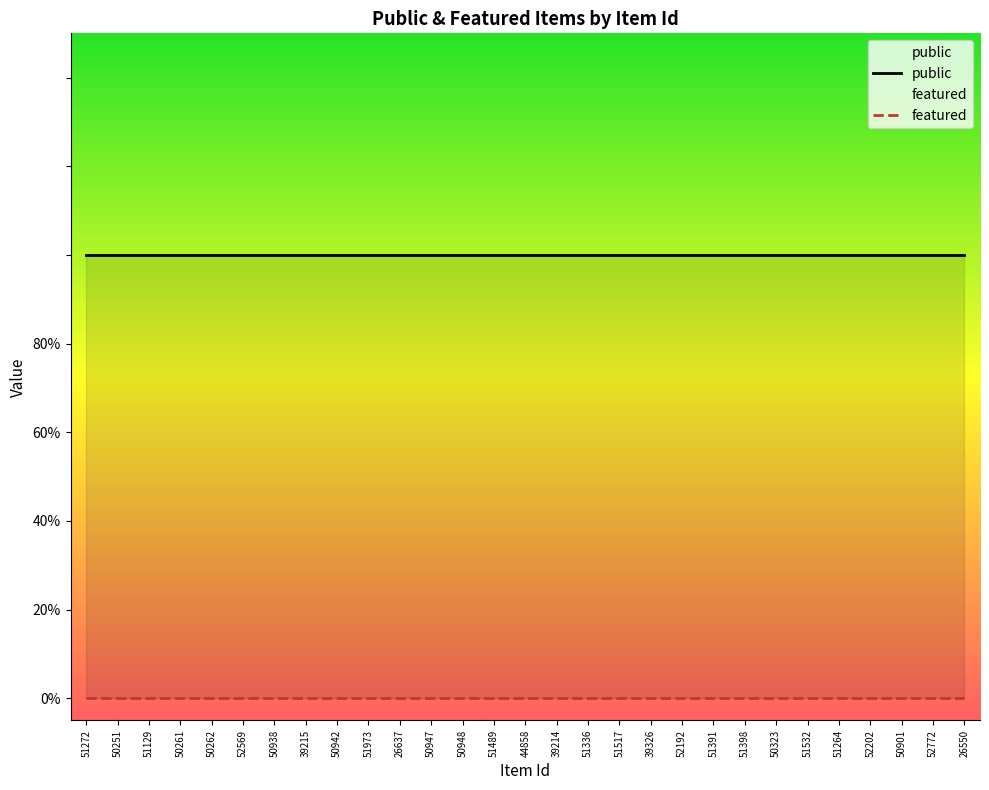

What position from the left is 39215?

8